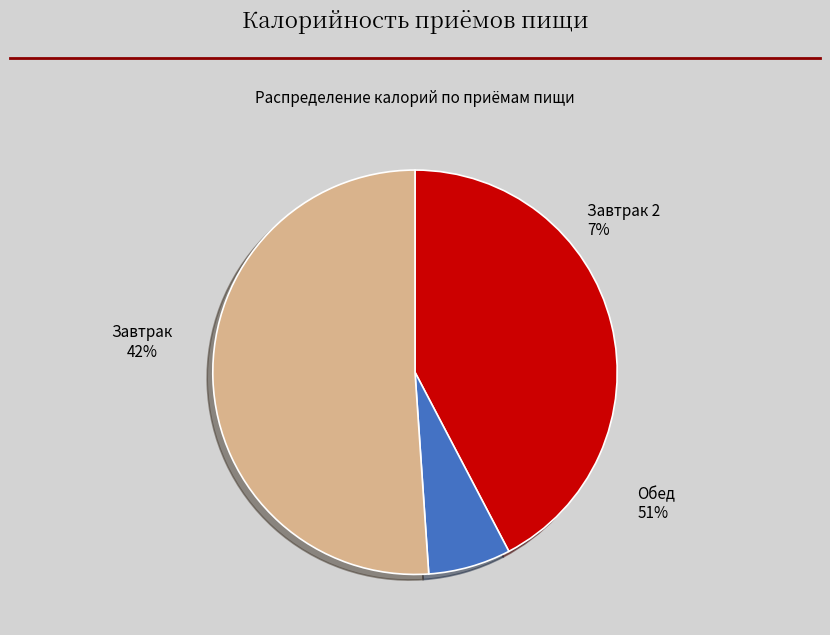

Count the number of slices in the pie.

3